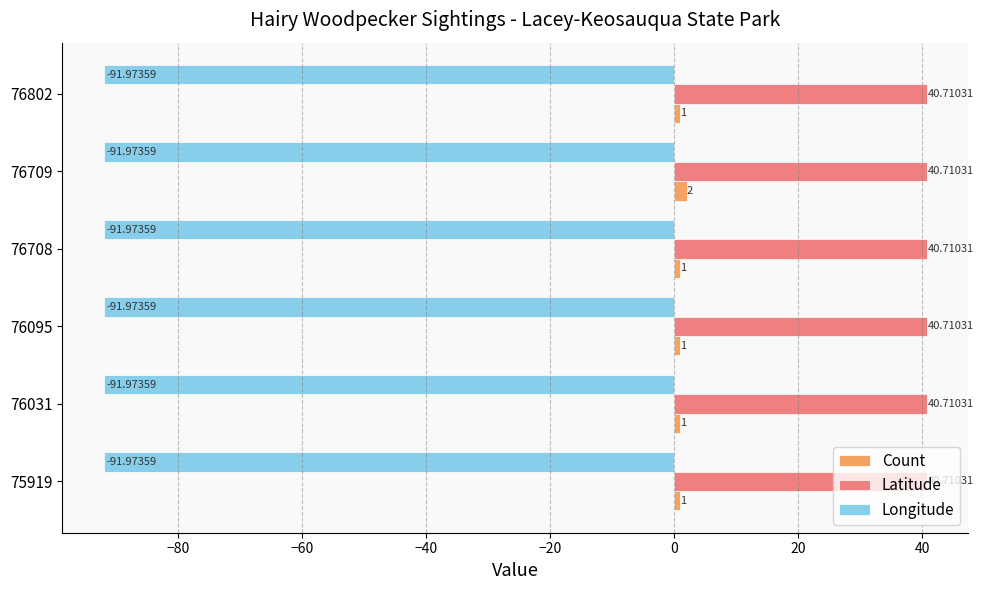

List the series in order of their peak value, lowest first.

Longitude, Count, Latitude